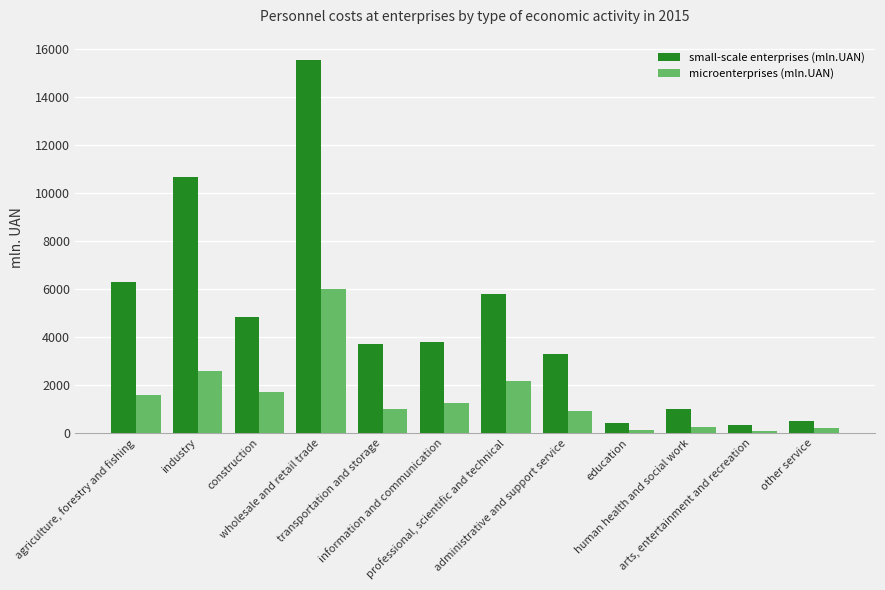

What are all the series names shown in the legend?

small-scale enterprises (mln.UAN), microenterprises (mln.UAN)